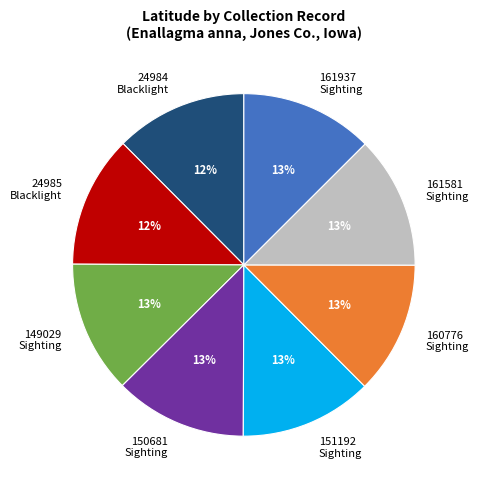

To the nearest percent, what is the combined percentage of 150681 Sighting and 151192 Sighting?

25%